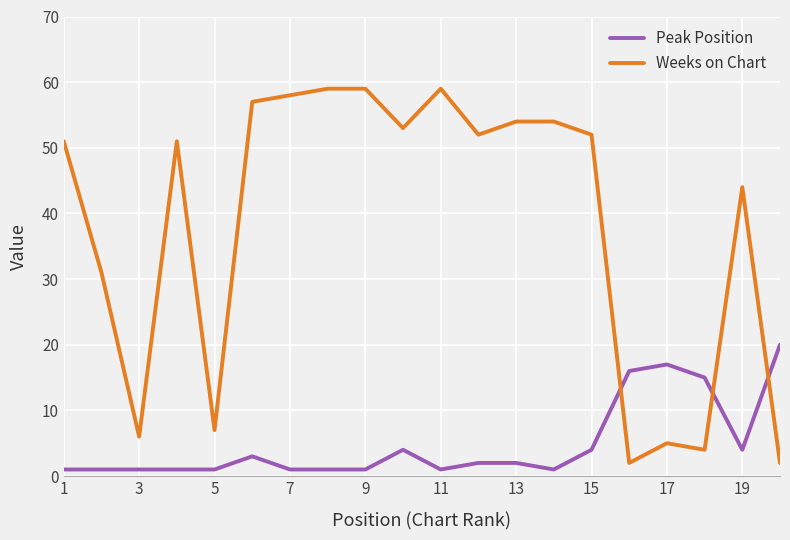

Reading left to right, transcribe all the data shown in this chart.

Peak Position: 1	1	1	1	1	3	1	1	1	4	1	2	2	1	4	16	17	15	4	20
Weeks on Chart: 51	31	6	51	7	57	58	59	59	53	59	52	54	54	52	2	5	4	44	2